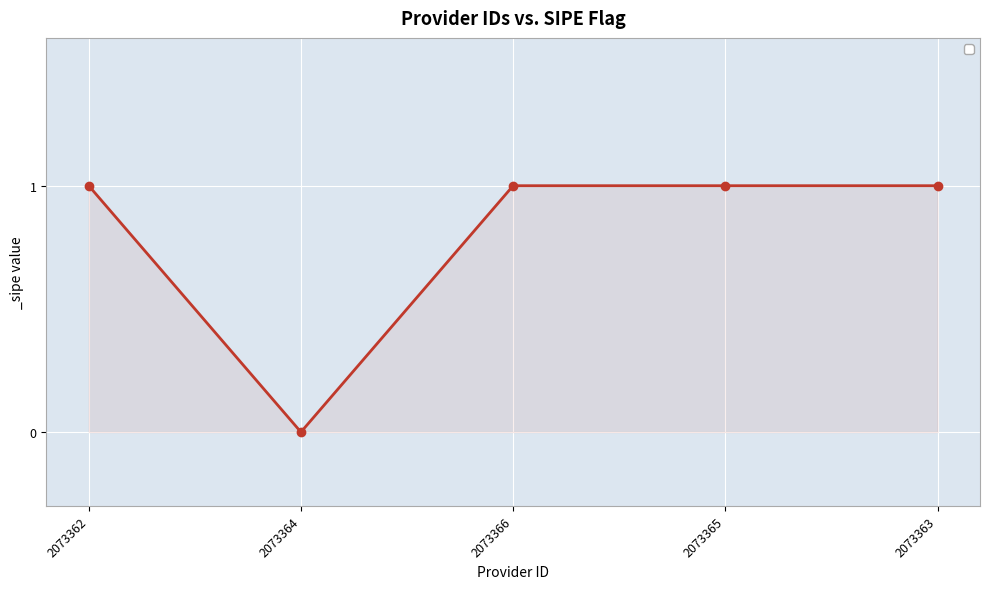

True or false: the data shows 1 at 2073362.

True